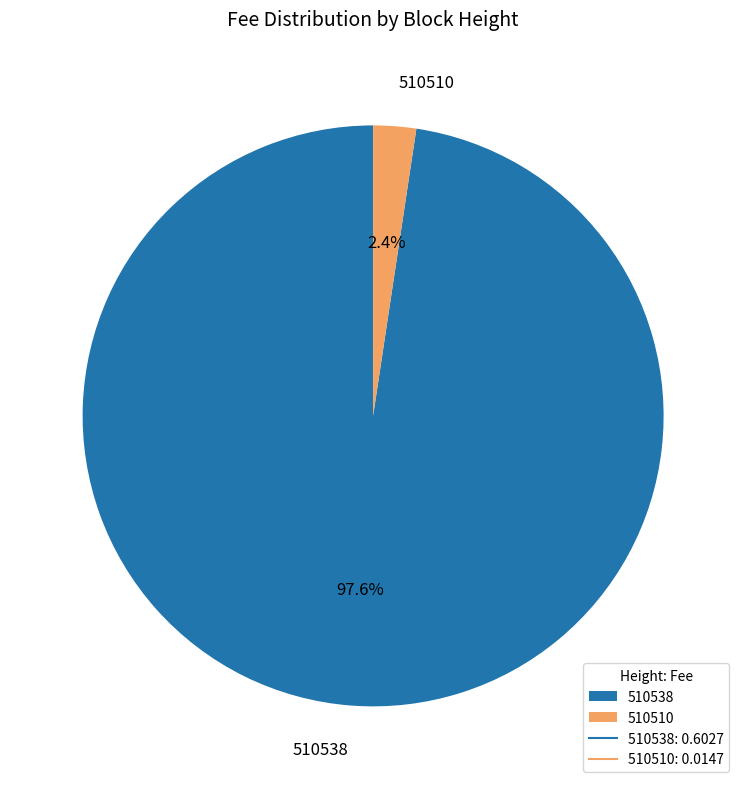

How many slices are in this pie chart?

2